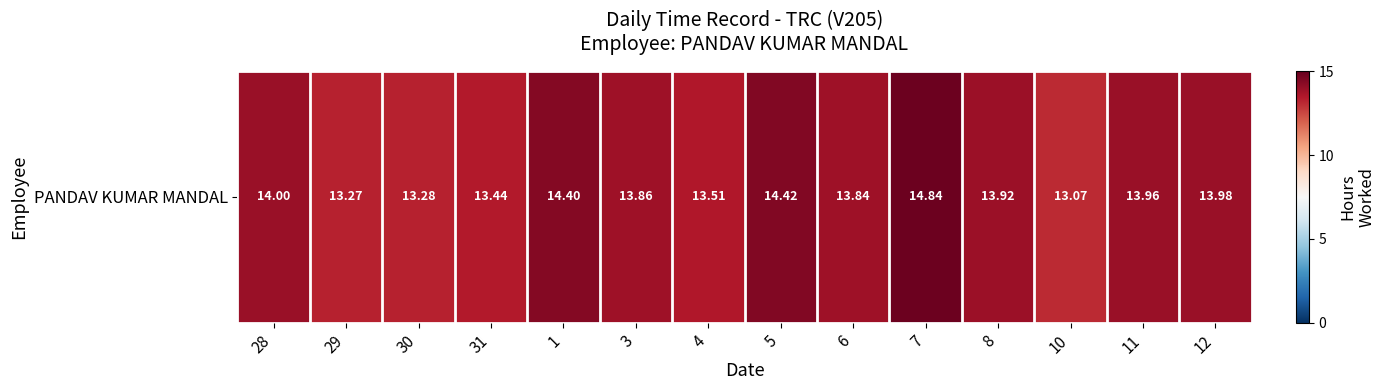

Which label corresponds to the largest value in the chart?

7